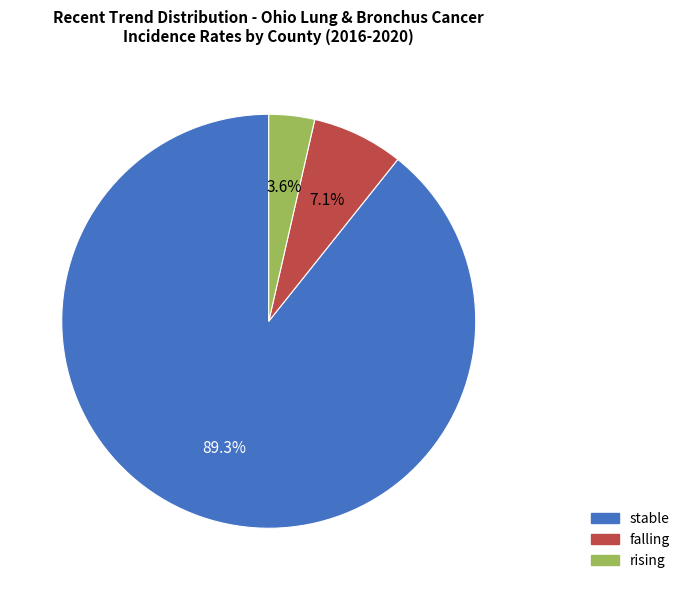

What portion of the pie excludes stable?

10.7%